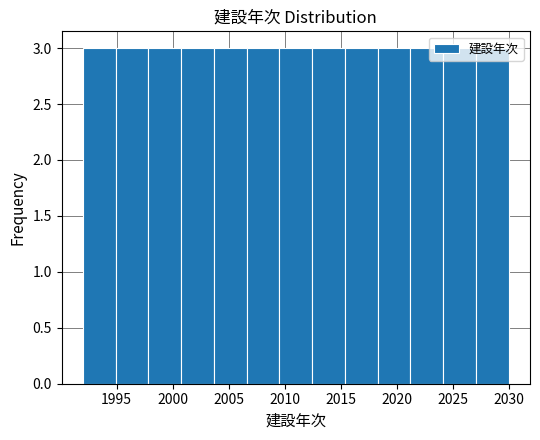

Reading left to right, list every bar in this chart as the range it spans on the x-axis followed by its height. Neither the bar edges nor the heights are printed on the chart, so give them approximately, as read against the axes.

1992.0 to 1995.0: 3
1995.0 to 1998.0: 3
1998.0 to 2001.0: 3
2001.0 to 2003.5: 3
2003.5 to 2006.5: 3
2006.5 to 2009.5: 3
2009.5 to 2012.5: 3
2012.5 to 2015.5: 3
2015.5 to 2018.5: 3
2018.5 to 2021.0: 3
2021.0 to 2024.0: 3
2024.0 to 2027.0: 3
2027.0 to 2030.0: 3